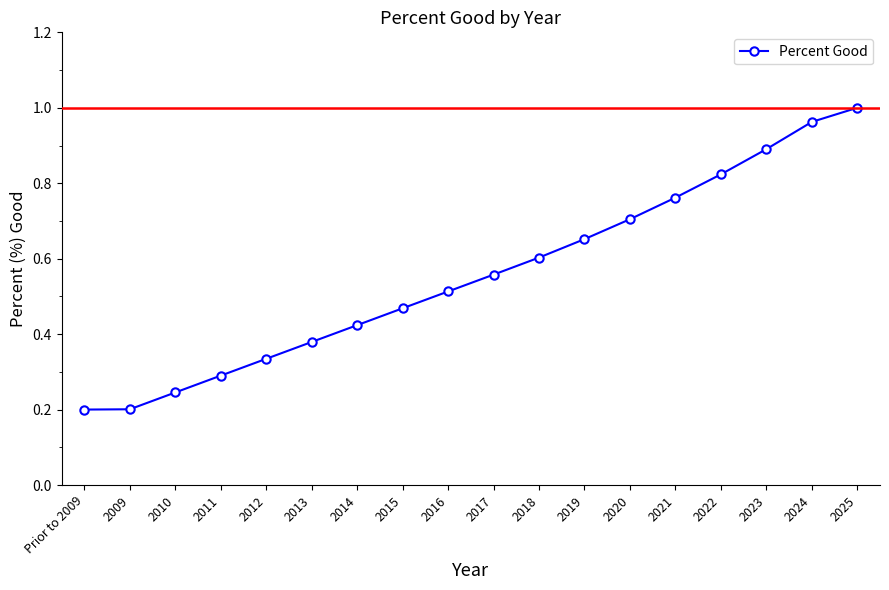

What is the sum of the values at 2021 and 2012?

1.1